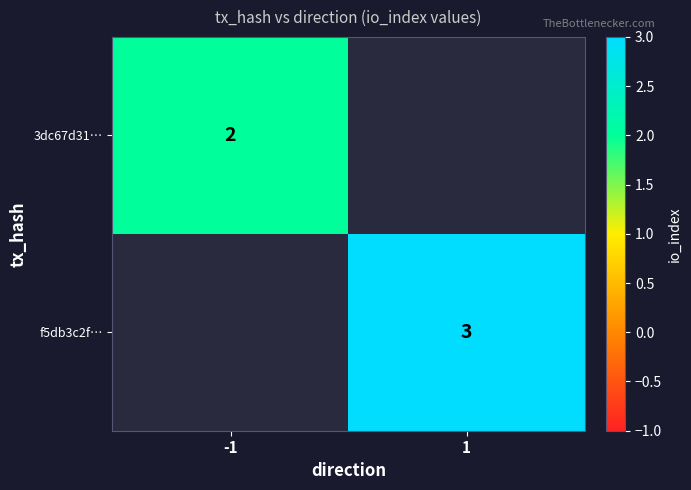

The 3dc67d31… series shows 2 at -1. True or false?

True